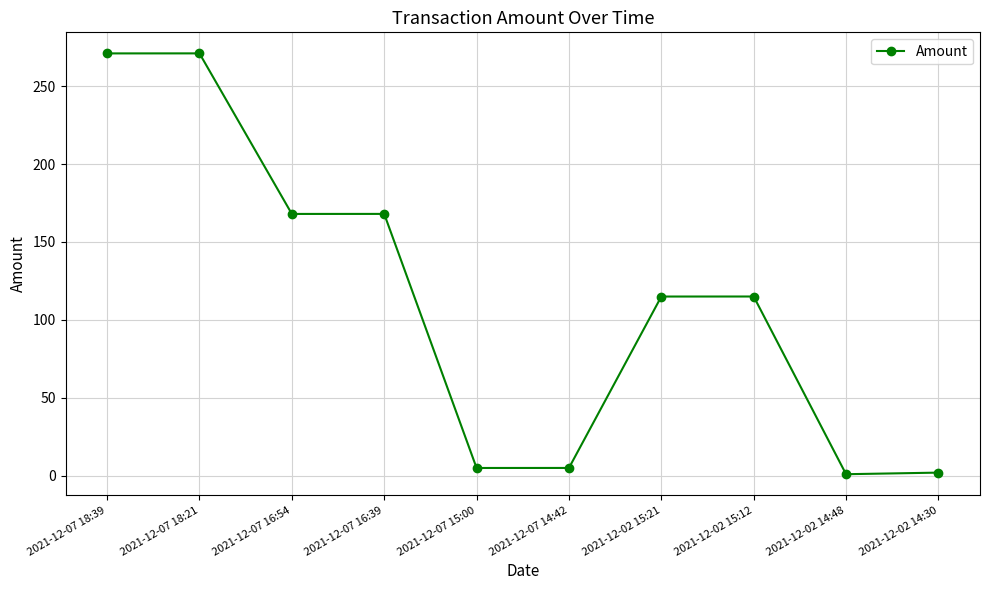

What is the maximum value shown in the chart?

271.0